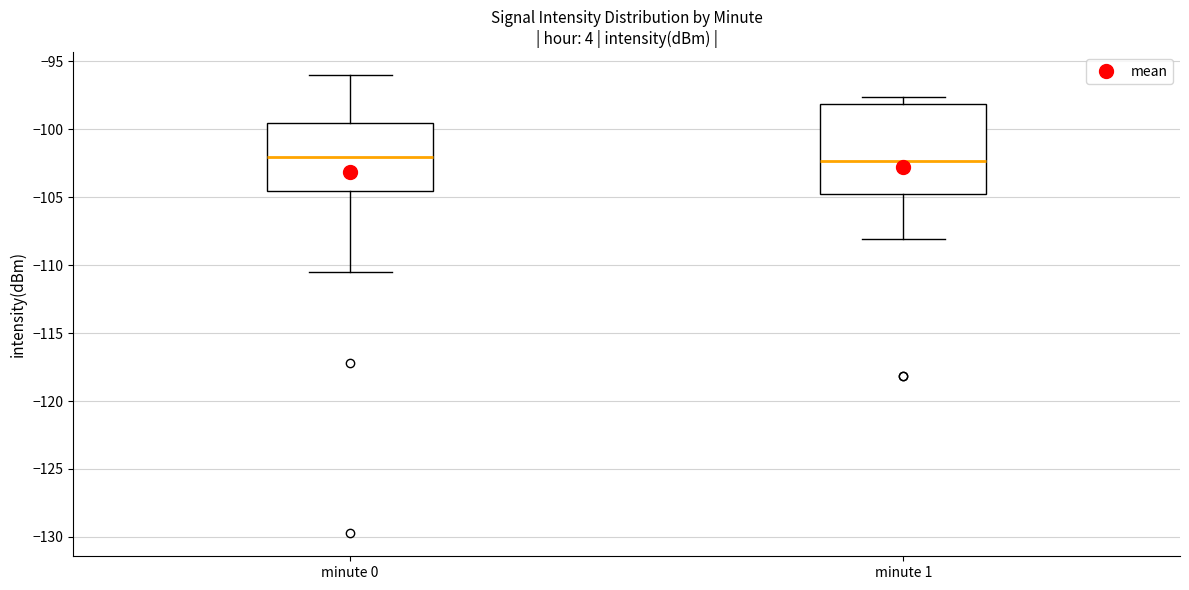

Which box is the tallest, from its lower edge to its upper edge?

minute 1